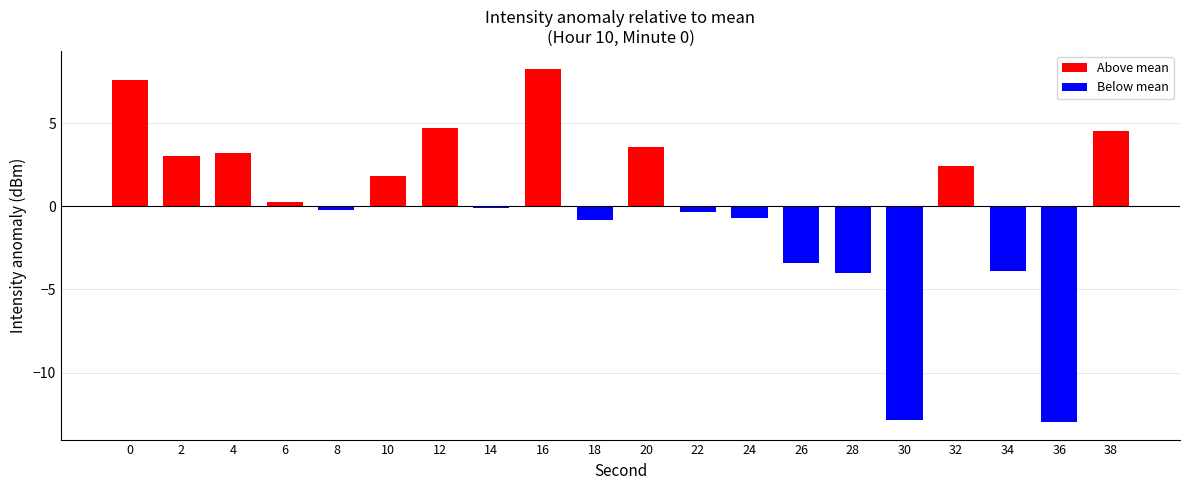

True or false: the data shows -6.4 at 34.

False